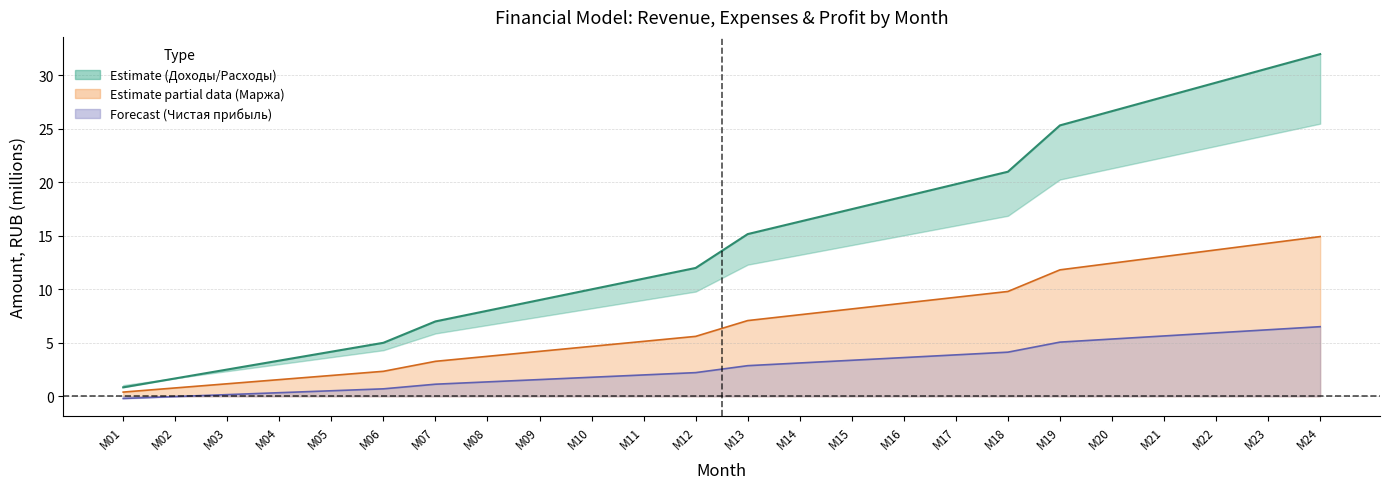

Reading right to left, list all the values displayed in this chart.

Доходы: M24=32.0	M23=30.7	M22=29.3	M21=28.0	M20=26.7	M19=25.3	M18=21.0	M17=19.8	M16=18.7	M15=17.5	M14=16.3	M13=15.2	M12=12.0	M11=11.0	M10=10.0	M09=9.0	M08=8.0	M07=7.0	M06=5.0	M05=4.2	M04=3.3	M03=2.5	M02=1.7	M01=0.8
Маржинальный доход: M24=14.9	M23=14.3	M22=13.7	M21=13.1	M20=12.4	M19=11.8	M18=9.8	M17=9.3	M16=8.7	M15=8.2	M14=7.6	M13=7.1	M12=5.6	M11=5.1	M10=4.7	M09=4.2	M08=3.7	M07=3.3	M06=2.3	M05=1.9	M04=1.6	M03=1.2	M02=0.8	M01=0.4
Чистая прибыль: M24=6.5	M23=6.2	M22=5.9	M21=5.6	M20=5.4	M19=5.1	M18=4.1	M17=3.9	M16=3.6	M15=3.4	M14=3.1	M13=2.9	M12=2.2	M11=2.0	M10=1.8	M09=1.6	M08=1.3	M07=1.1	M06=0.7	M05=0.5	M04=0.3	M03=0.2	M02=-0.0	M01=-0.2